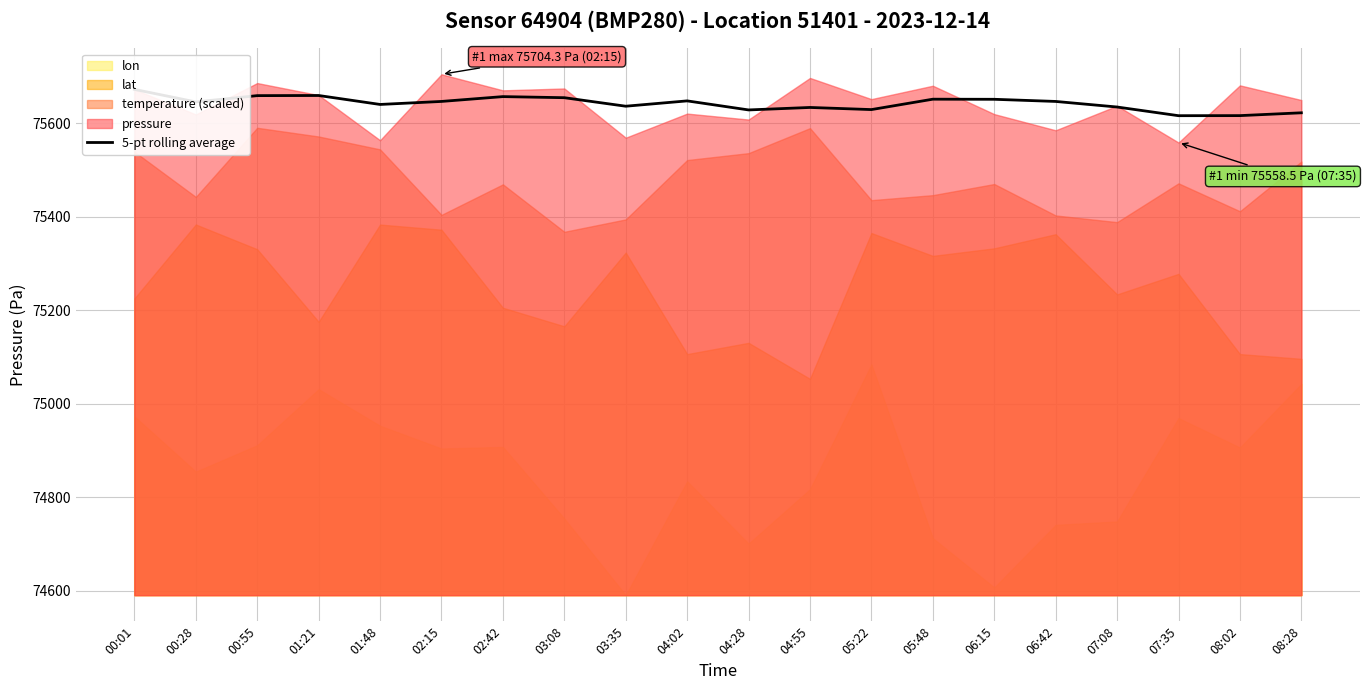

Reading left to right, extract all data points from this chart.

00:01=75672.1	00:28=75645.3	00:55=75658.7	01:21=75659.0	01:48=75639.9	02:15=75646.3	02:42=75656.6	03:08=75654.3	03:35=75636.1	04:02=75647.5	04:28=75628.1	04:55=75633.4	05:22=75628.9	05:48=75651.1	06:15=75650.9	06:42=75646.3	07:08=75634.4	07:35=75615.8	08:02=75616.0	08:28=75622.0